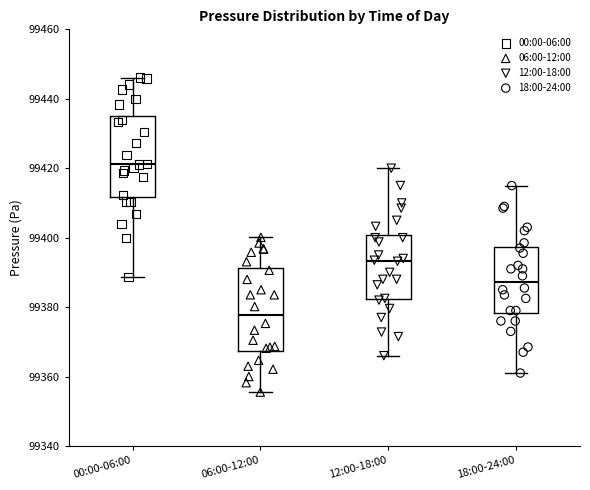

Reading left to right, transcribe this box plot: for each box, give where its median line is, the range the box spans, and where its two whiskers end, as read against the y-axis. The values are not printed on the chart, so give them approximately, as read against the axis.

00:00-06:00: median 99422, box 99412 to 99436, whiskers 99388 to 99446
06:00-12:00: median 99378, box 99368 to 99392, whiskers 99356 to 99400
12:00-18:00: median 99394, box 99382 to 99400, whiskers 99366 to 99420
18:00-24:00: median 99388, box 99378 to 99398, whiskers 99362 to 99416